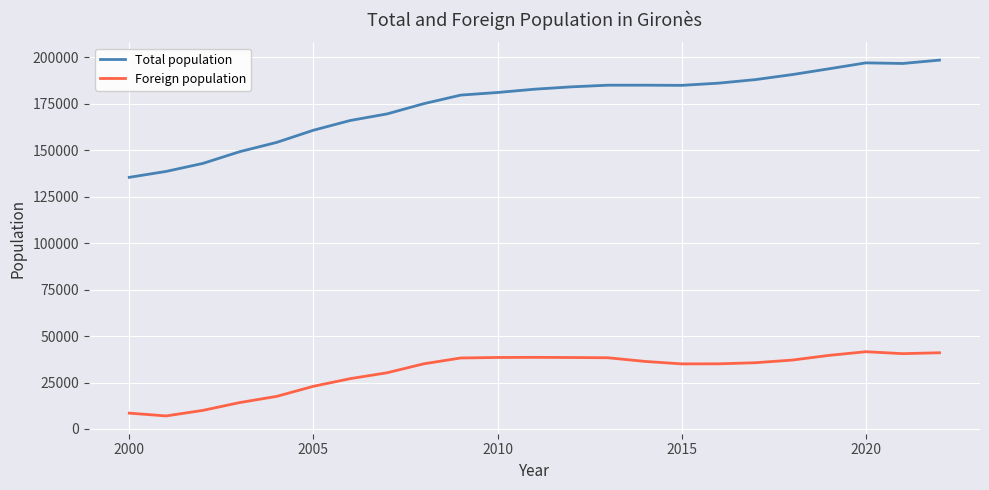

List the series in order of their peak value, lowest first.

Foreign population, Total population